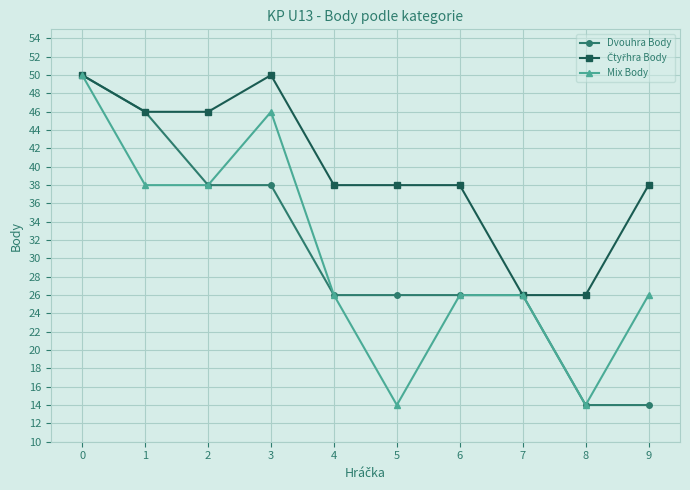

Is it true that Mix Body equals 85 at 0?

False